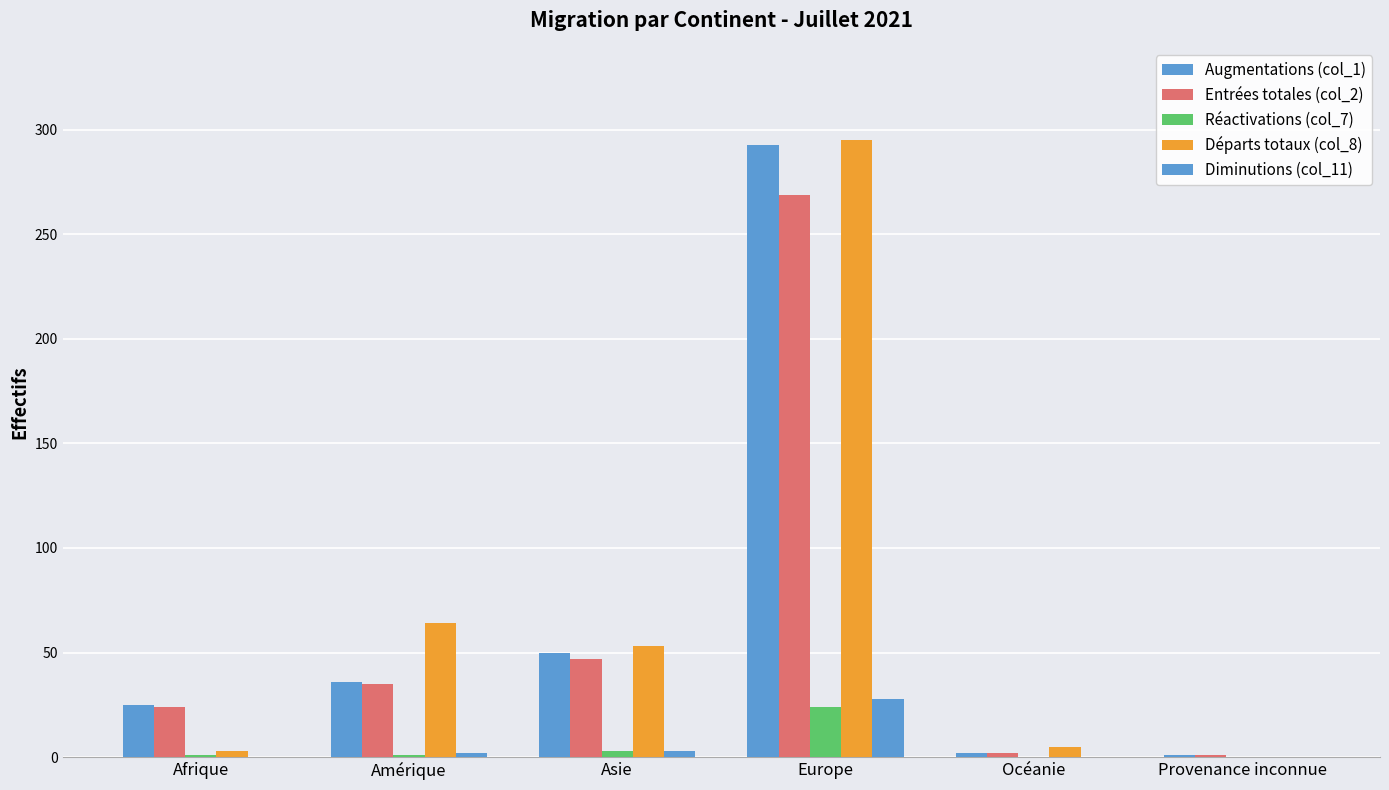

Rank the categories by Augmentations (col_1) value from highest to lowest.

Europe, Asie, Amérique, Afrique, Océanie, Provenance inconnue